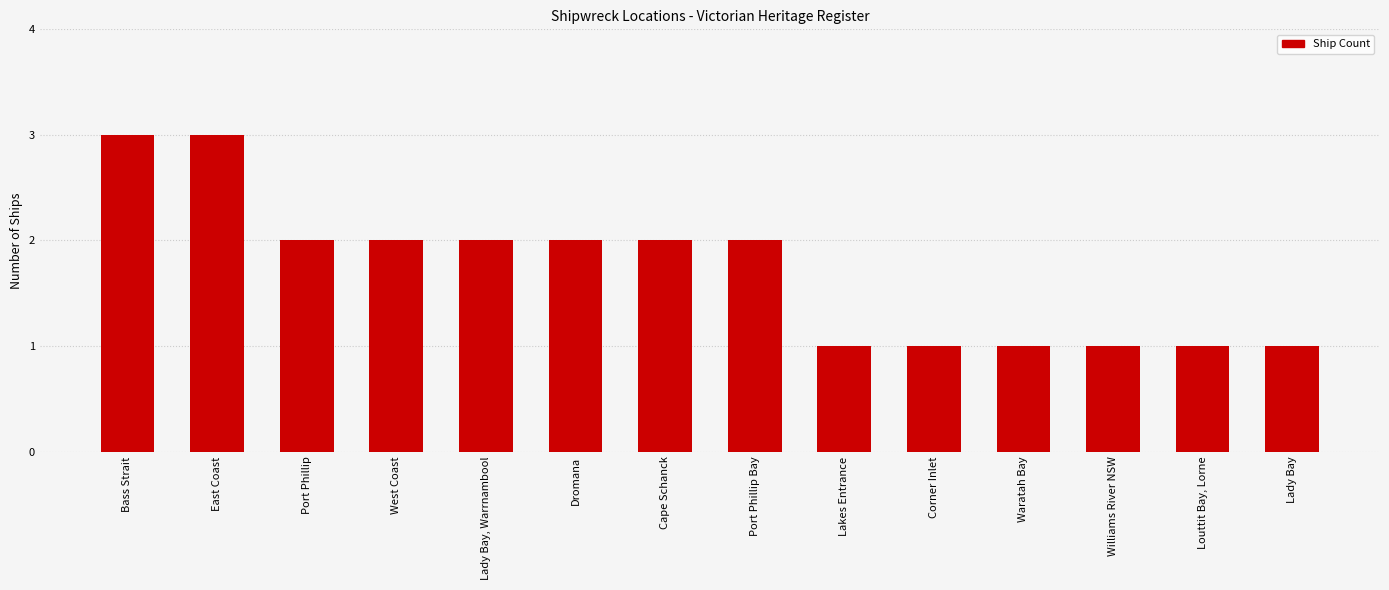

Count the number of categories in the chart.

14